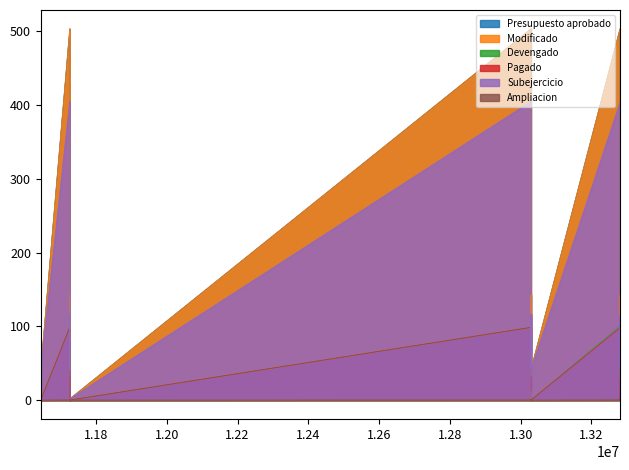

Reading left to right, transcribe all the data shown in this chart.

Presupuesto aprobado: 503.3	85.5	77.4	143.1	1.8	116.8	41.8	503.3	85.5	77.4	116.8	41.8	143.1	1.8	503.3	85.5	77.4	143.1	1.8	116.8	41.8	503.3	85.5	77.4	143.1	1.8	116.8	41.8
Modificado: 503.5	85.5	77.6	142.6	1.8	116.8	41.8	503.5	85.5	77.6	116.8	41.8	142.6	1.8	503.5	85.5	77.6	142.6	1.8	116.8	41.8	503.6	84.9	77.6	142.6	2.0	116.8	41.8
Devengado: 98.6	15.3	12.6	32.2	0.0	0.0	0.0	98.6	15.3	12.6	0.0	0.0	32.2	0.0	98.6	15.3	12.6	32.2	0.0	0.0	0.0	100.0	9.9	18.2	28.2	0.2	14.7	0.0
Pagado: 98.6	15.3	12.6	32.2	0.0	0.0	0.0	98.6	15.3	12.6	0.0	0.0	32.2	0.0	98.6	15.3	12.6	32.2	0.0	0.0	0.0	97.9	9.9	18.2	28.2	0.2	14.7	0.0
Subejercicio: 404.9	70.2	65.1	110.4	1.8	116.8	41.8	404.9	70.2	65.1	116.8	41.8	110.4	1.8	404.9	70.2	65.1	110.4	1.8	116.8	41.8	403.6	75.1	59.4	114.4	1.8	102.1	41.8
Ampliacion: 0.2	0.0	0.2	-0.4	0.0	0.0	0.0	0.2	0.0	0.2	0.0	0.0	-0.4	0.0	0.2	0.0	0.2	-0.4	0.0	0.0	0.0	0.3	-0.6	0.2	-0.4	0.2	-0.0	0.0